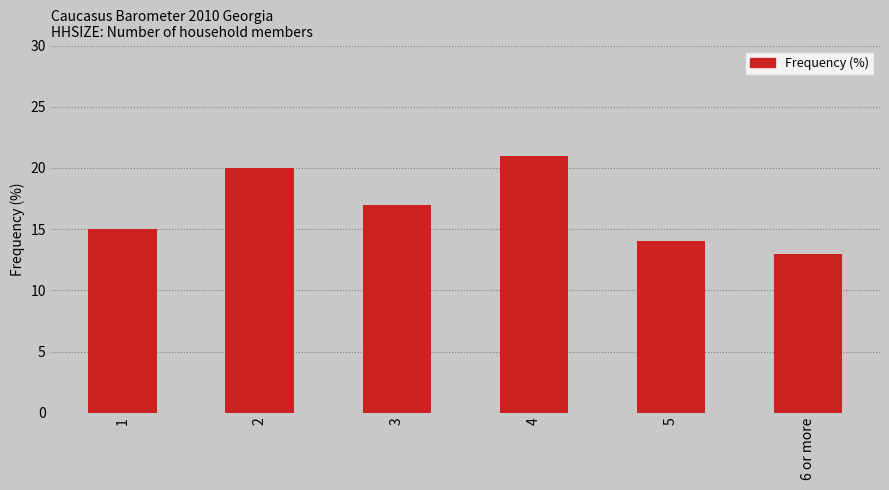

Rank the categories by value from lowest to highest.

6 or more, 5, 1, 3, 2, 4